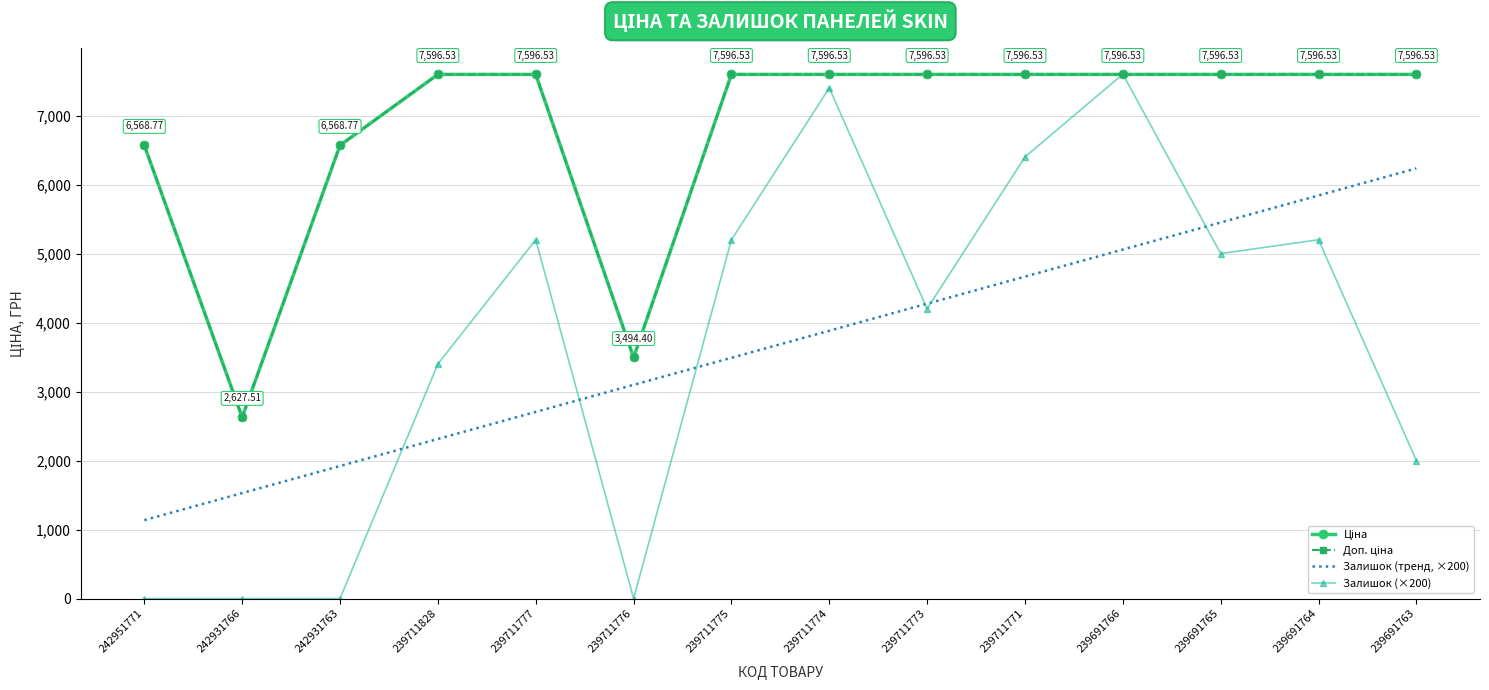

What value does the Залишок (тренд, ×200) series have at 242931766?

1529.2